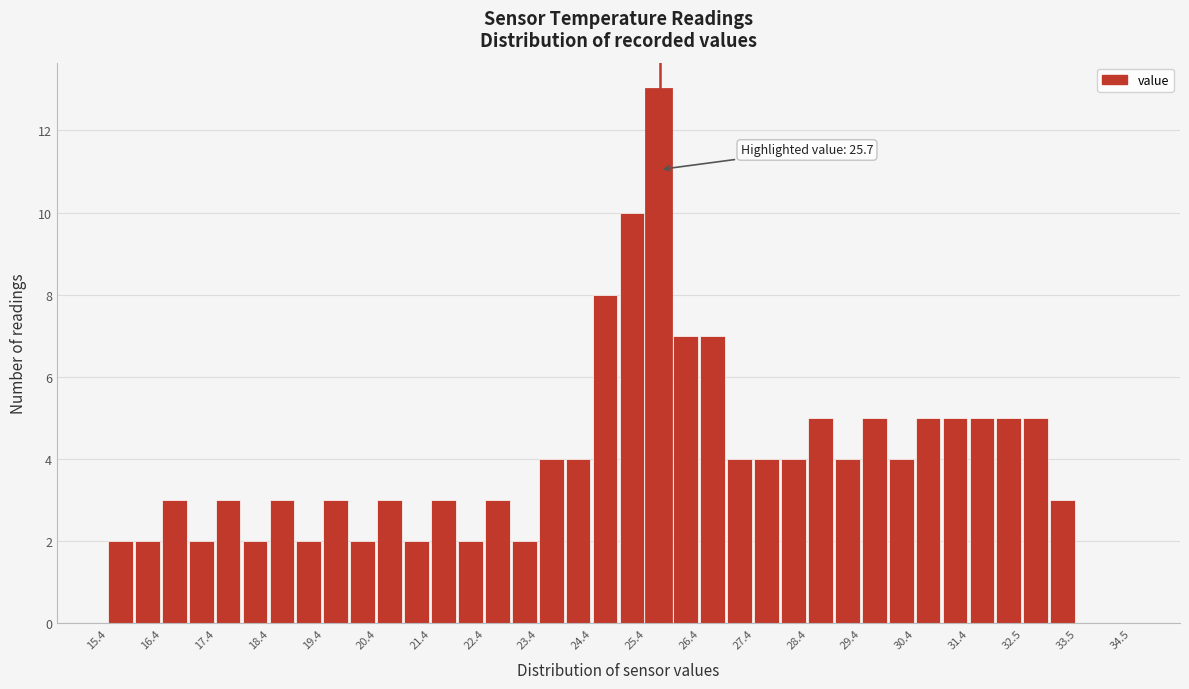

Over which range of the x-axis is the bar tallest?

25.45 to 25.95